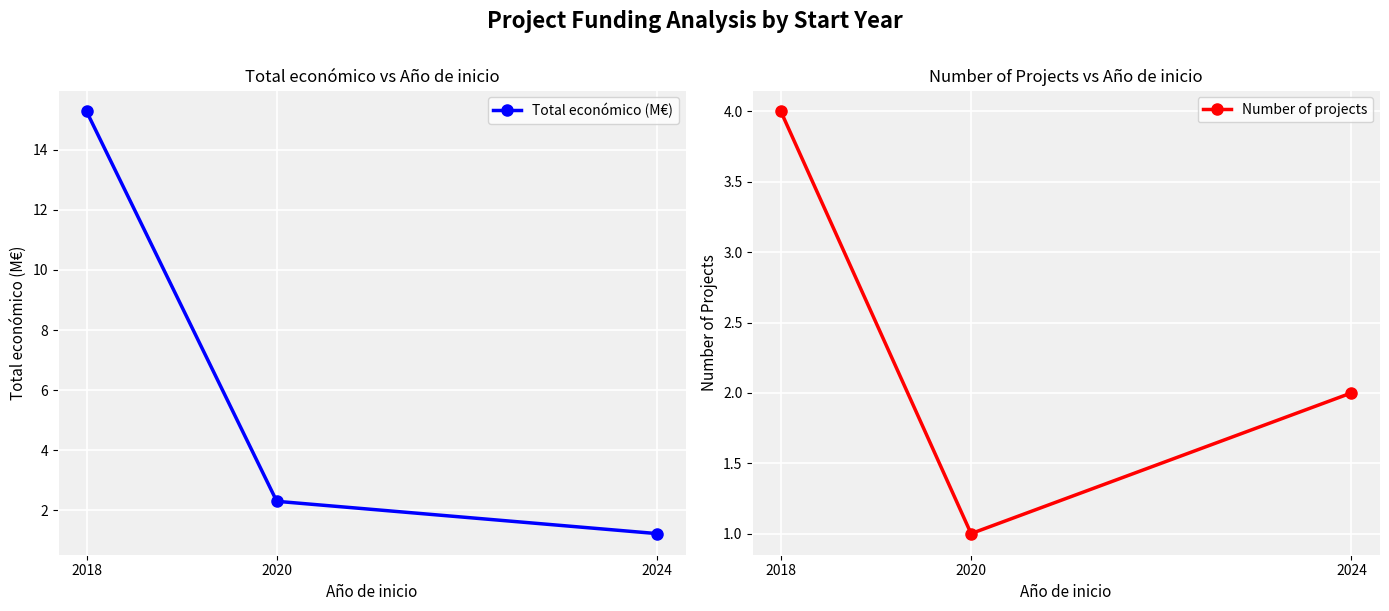

Is the value of Number of projects at 2018 greater than the value of Total económico (M€) at 2018?

No